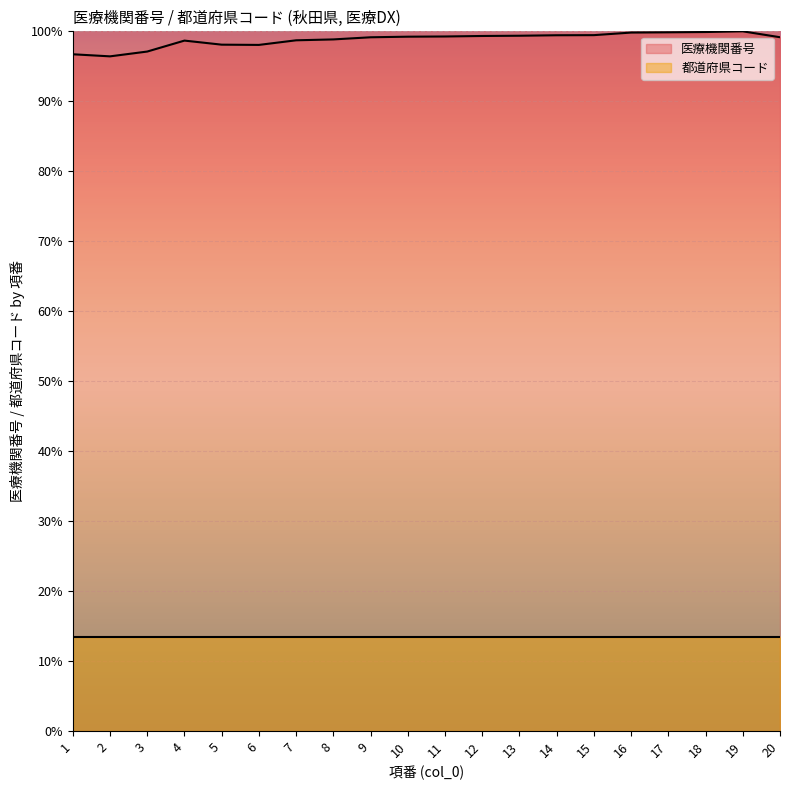

What is the ratio of the value at 9 to the value at 4?

1.0